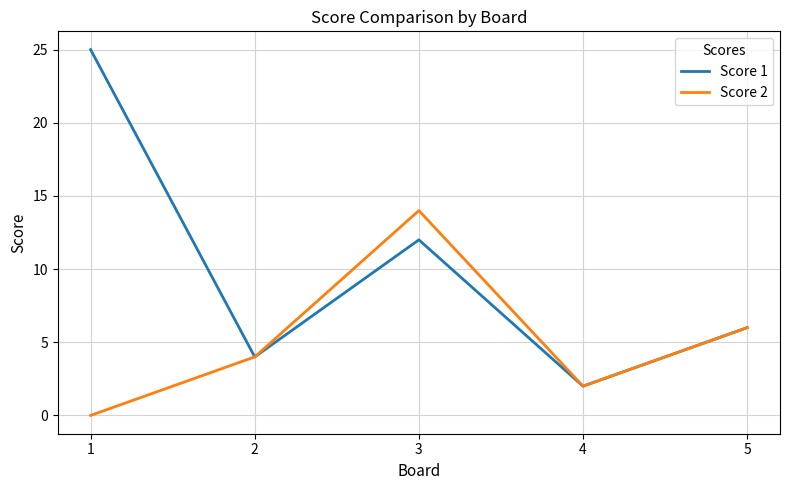

What are all the series names shown in the legend?

Score 1, Score 2